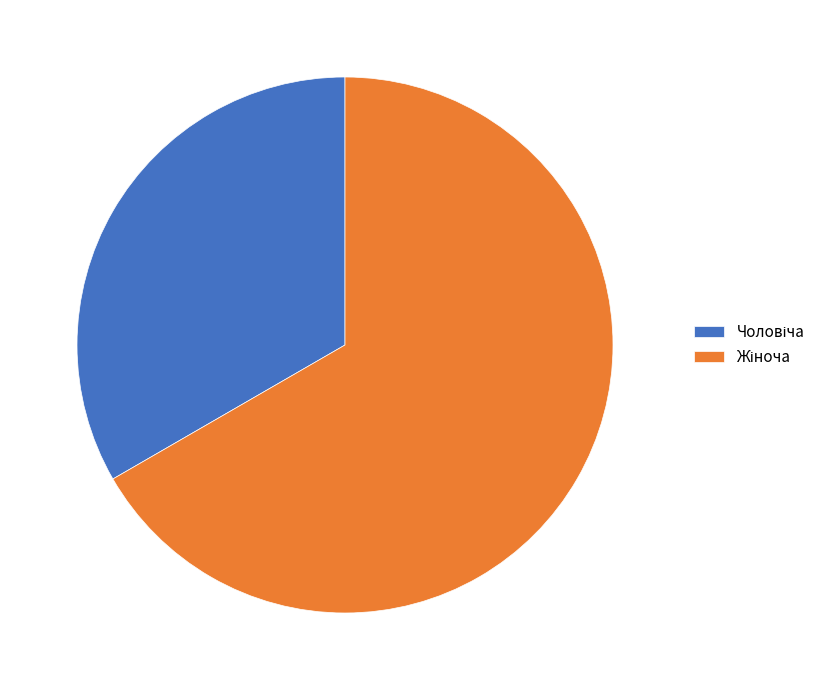

Is there a majority slice in this chart?

Yes